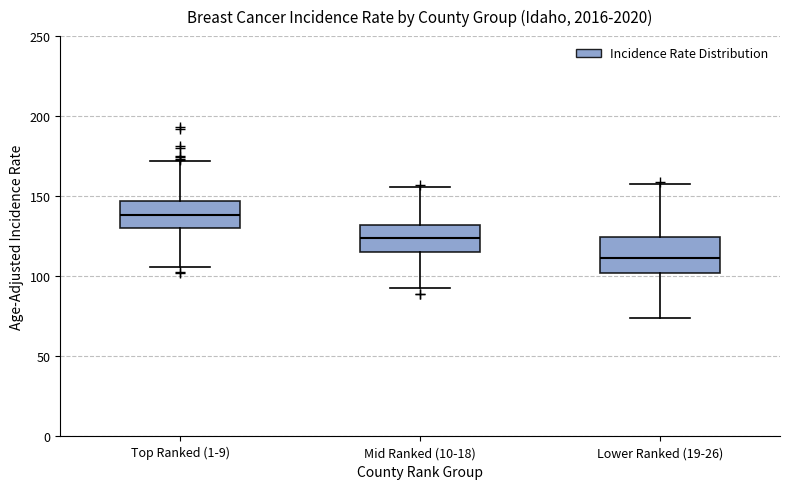

Where does the median line of the box for Top Ranked (1-9) sit on the y-axis? The values are not printed on the chart, so give them approximately, as read against the axis.

140